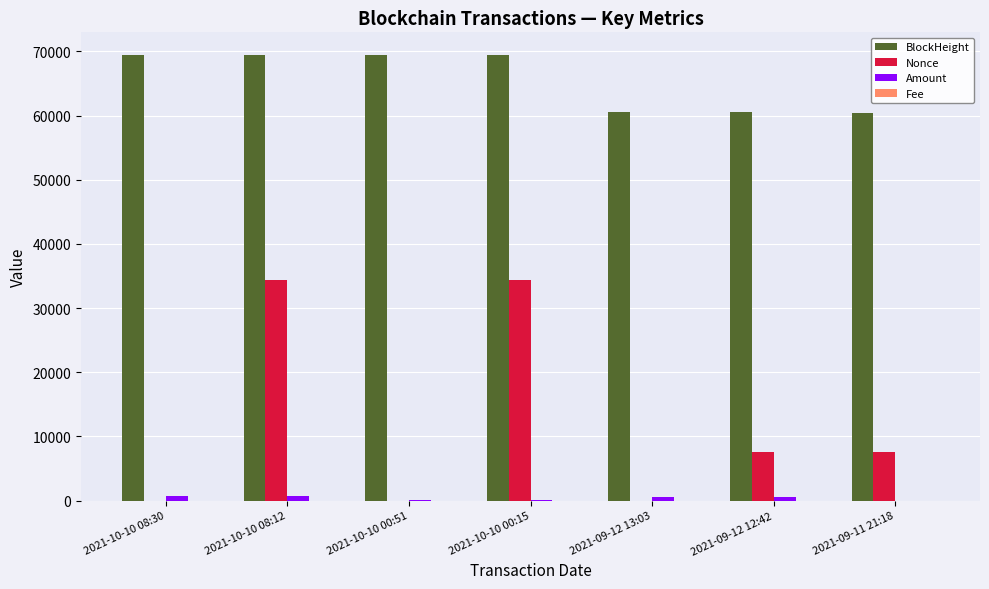

What is the sum of the Nonce values at 2021-09-11 21:18 and 2021-10-10 00:51?

7549.0